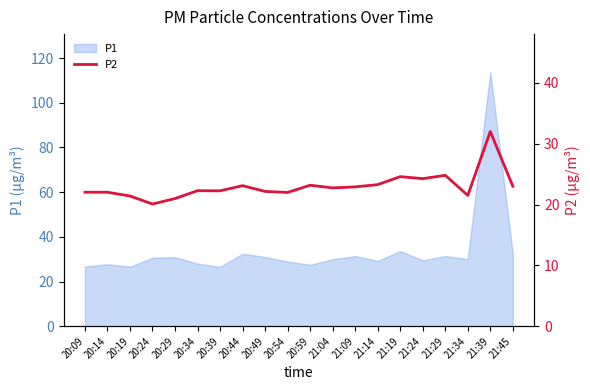

Reading right to left, what are all the values shown in this chart?

21:45=23.0	21:39=32.0	21:34=21.5	21:29=24.8	21:24=24.2	21:19=24.6	21:14=23.3	21:09=22.9	21:04=22.7	20:59=23.2	20:54=22.0	20:49=22.1	20:44=23.1	20:39=22.2	20:34=22.3	20:29=21.0	20:24=20.1	20:19=21.4	20:14=22.0	20:09=22.0